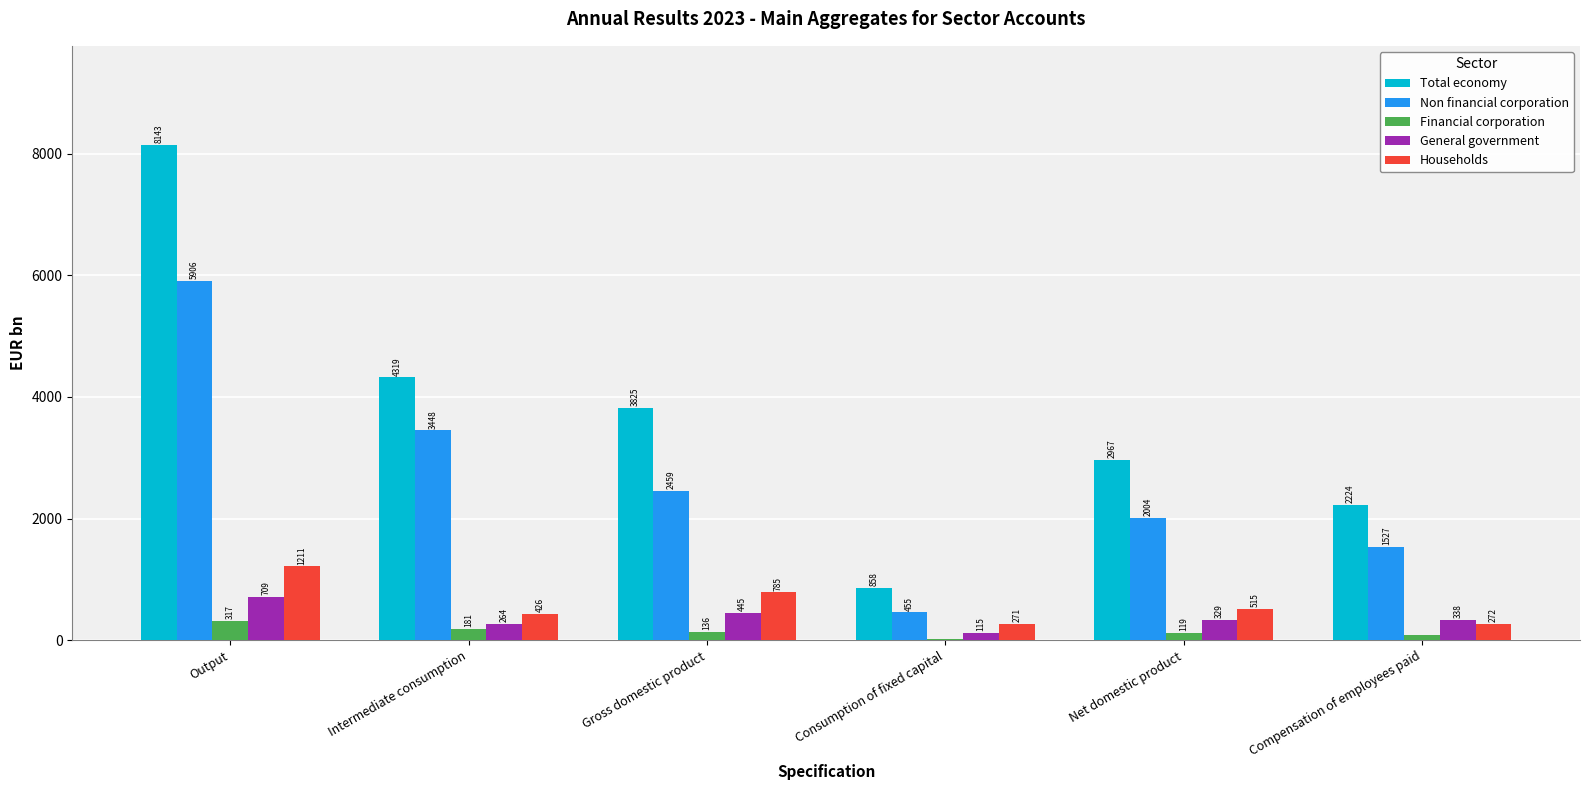

True or false: Non financial corporation has a value of 2003.7 at Net domestic product.

True